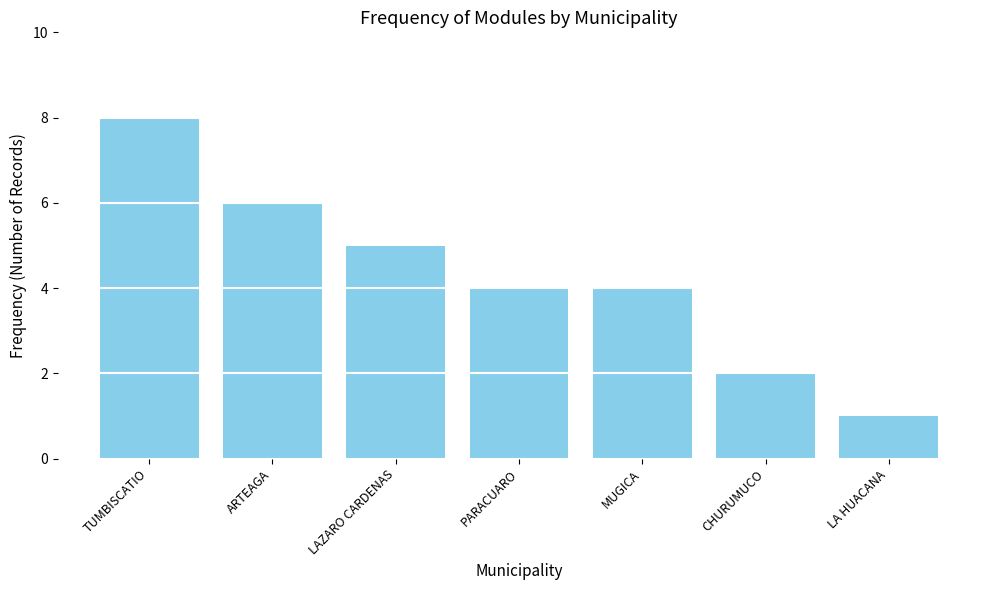

What position from the left is MUGICA?

5